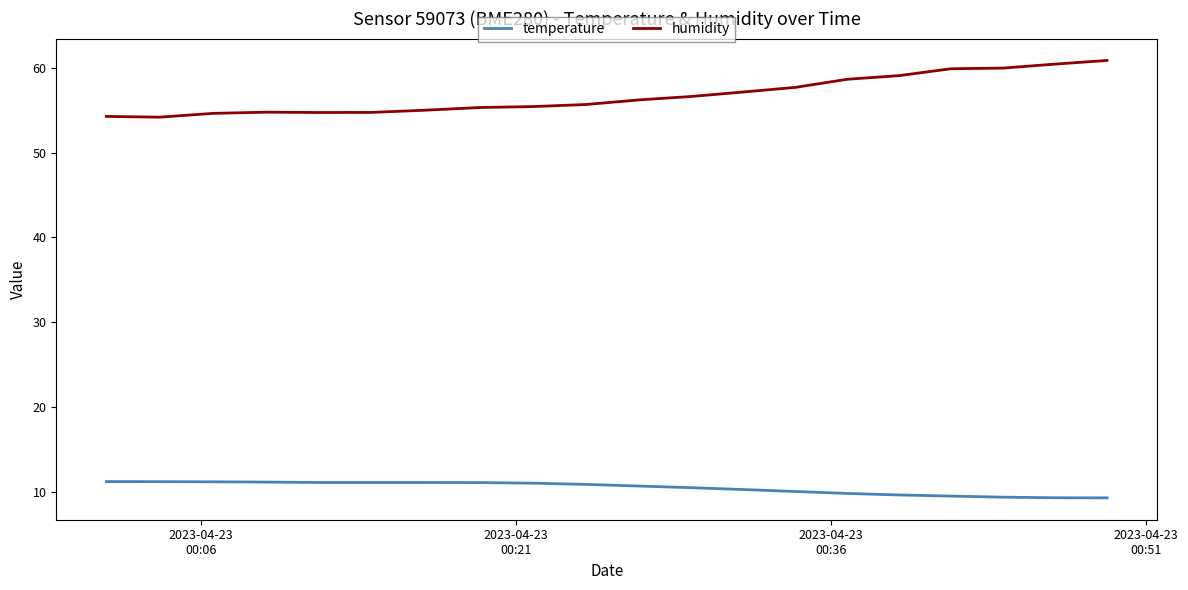

What is the minimum value for temperature?

9.3